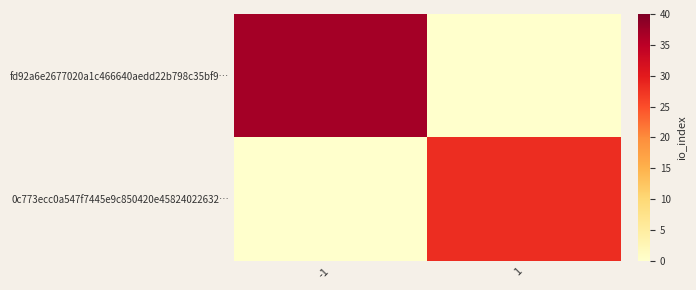

How many categories are shown in the chart?

2